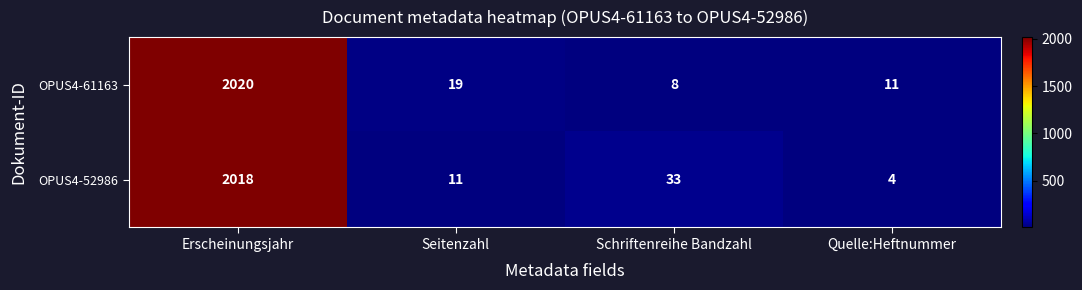

Rank the series by their average value, from highest to lowest.

OPUS4-52986, OPUS4-61163